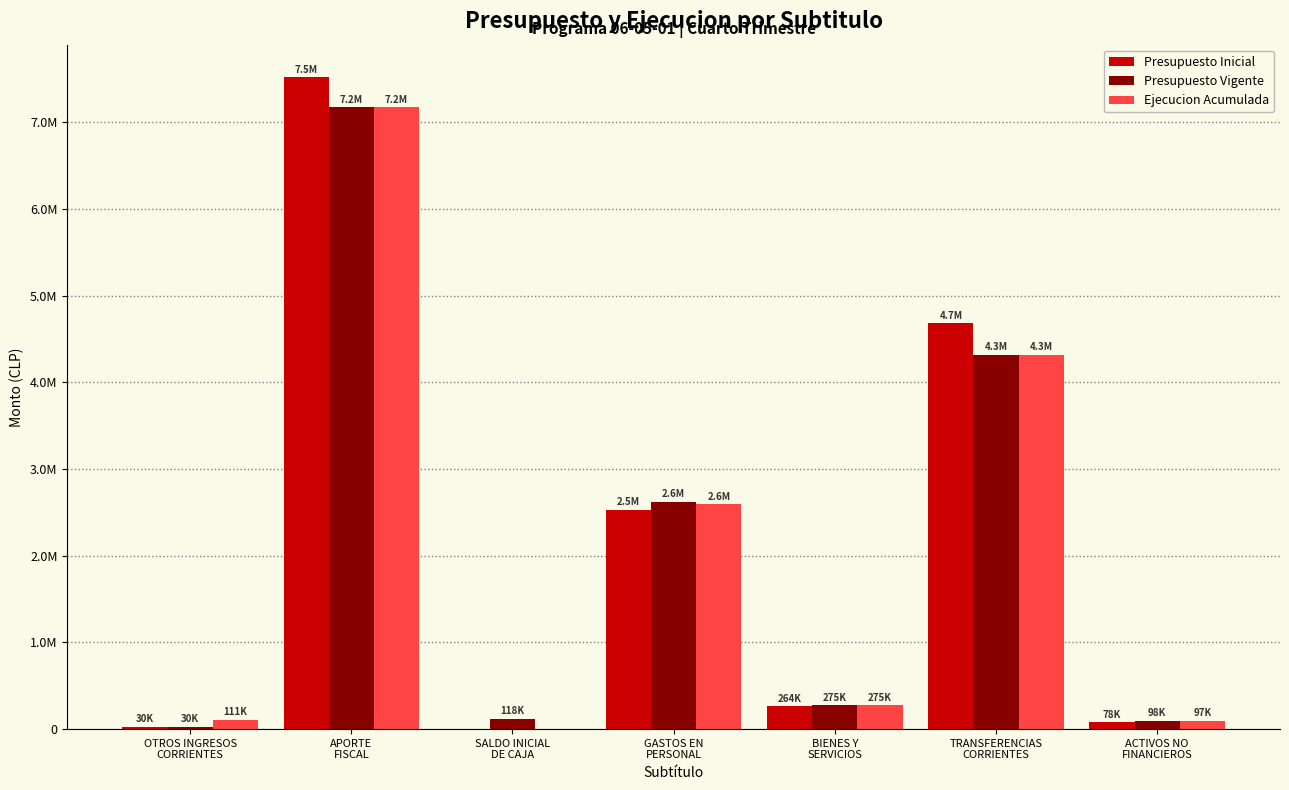

Which label corresponds to the largest value in the chart?

APORTE
FISCAL